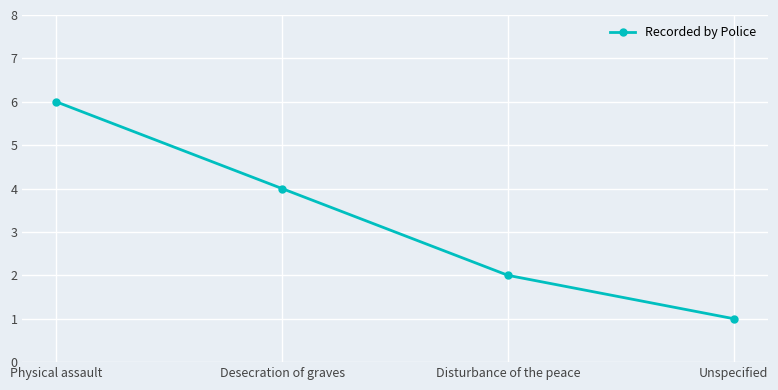

The value at Desecration of graves is 4. True or false?

True